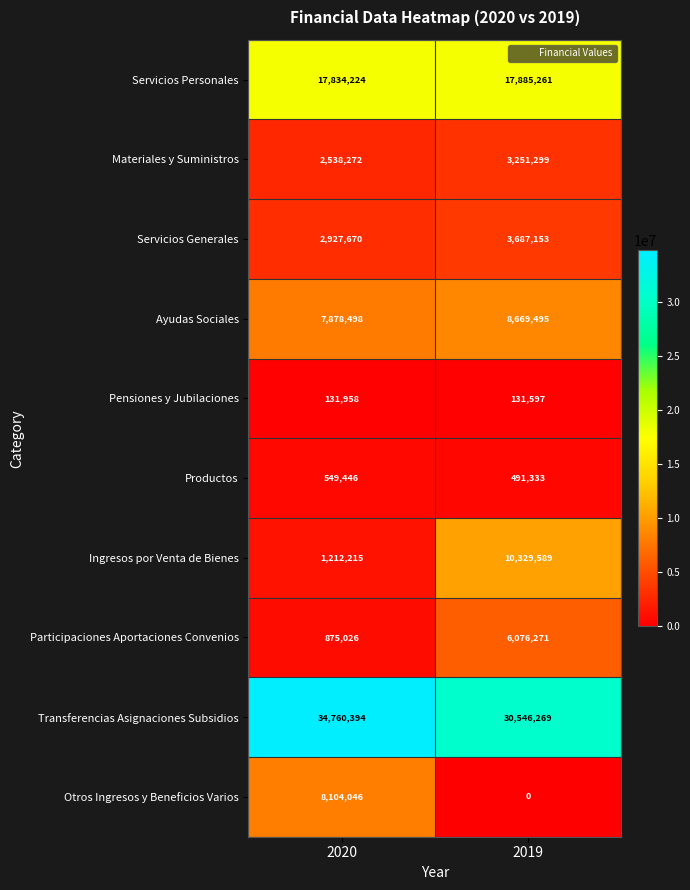

Count the number of categories in the chart.

2